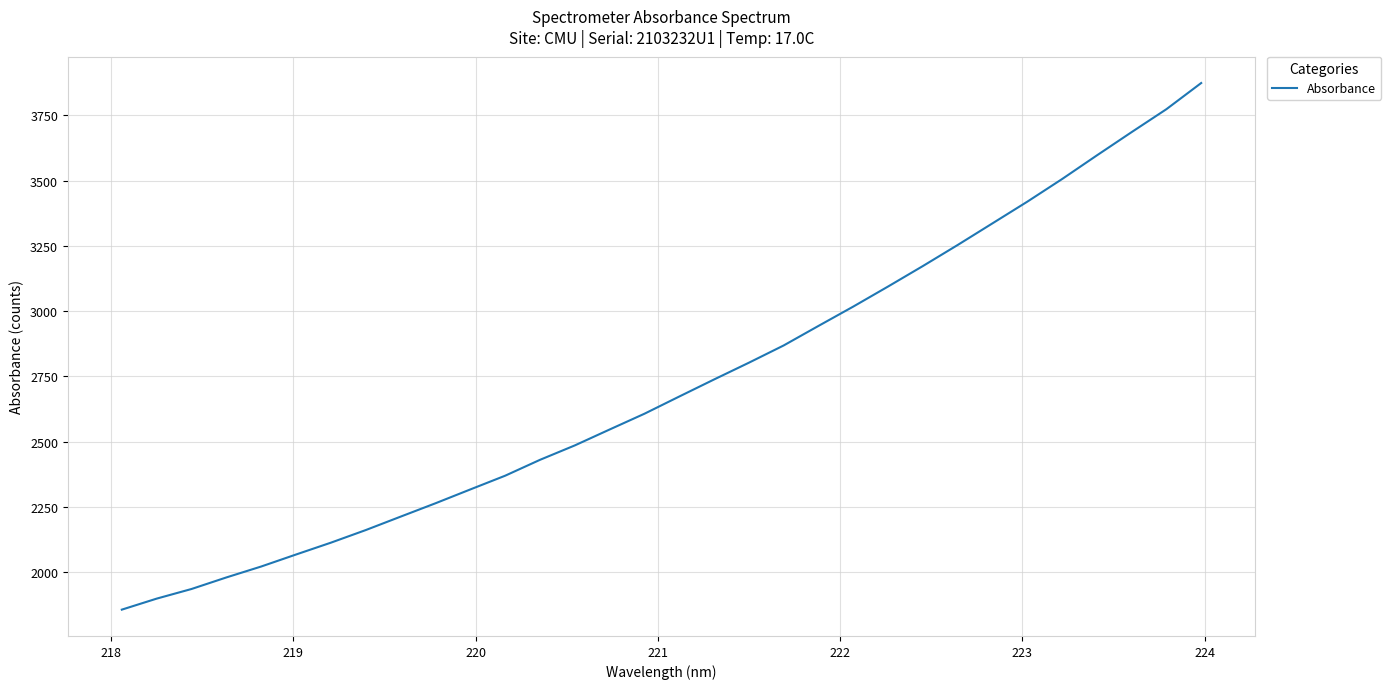

What is the difference between the maximum and minimum values?

2017.0